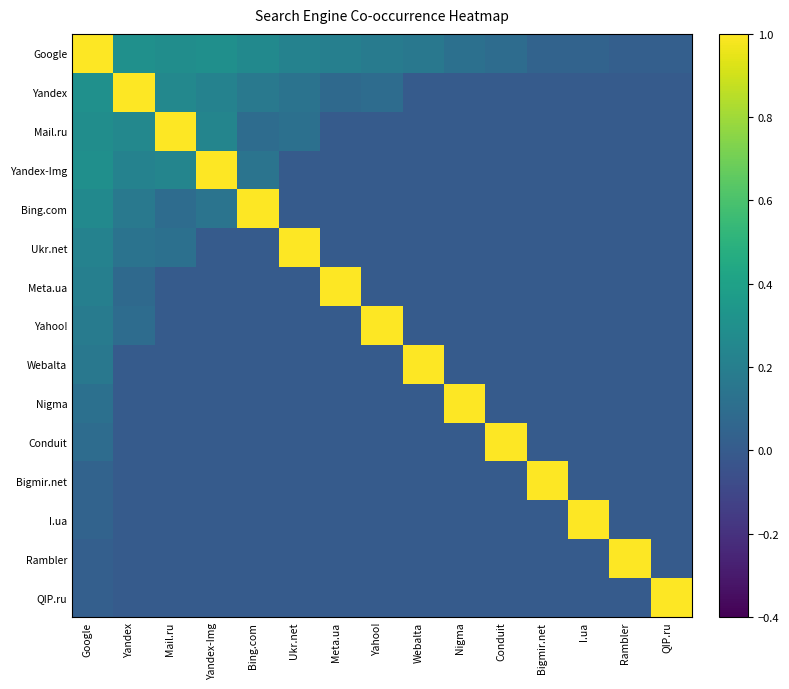

At which category does the chart reach its peak across all series?

Google